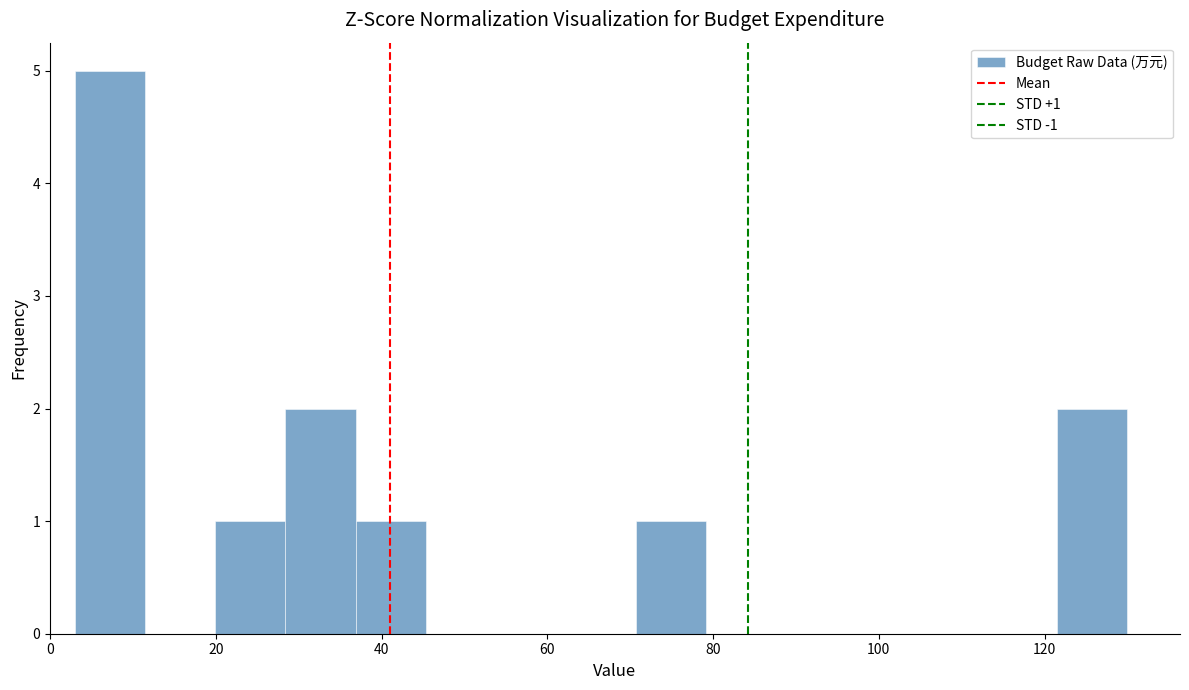

Which range on the x-axis has the tallest bar?

4 to 12